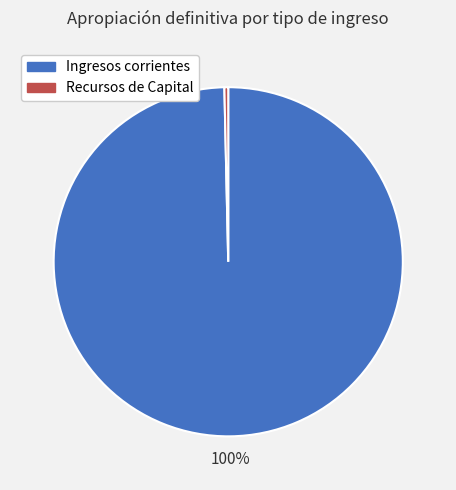

How many slices are in this pie chart?

2